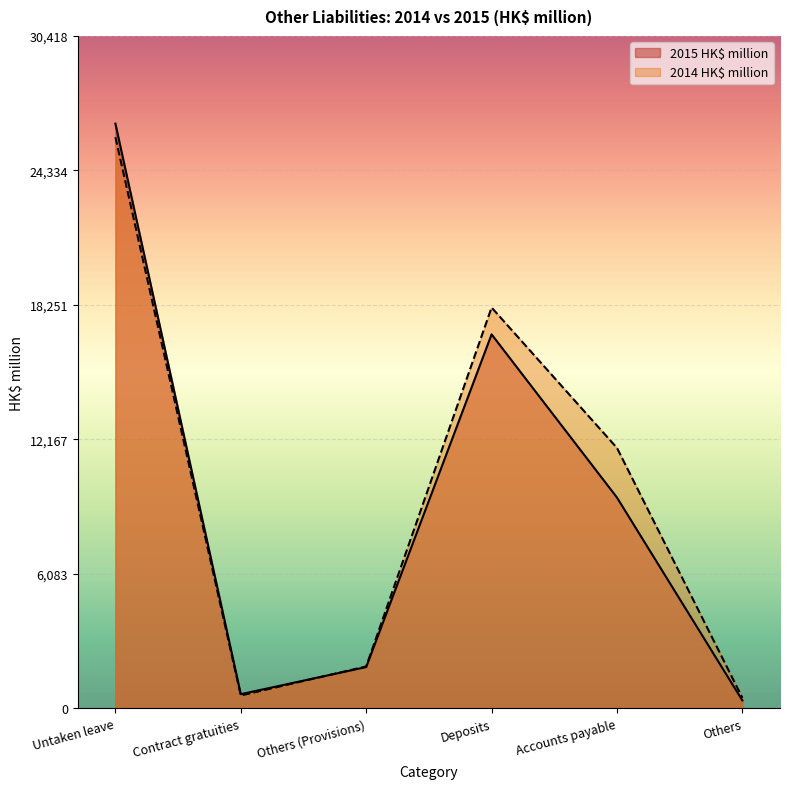

Where is the first local maximum for 2015 HK$ million?

Deposits